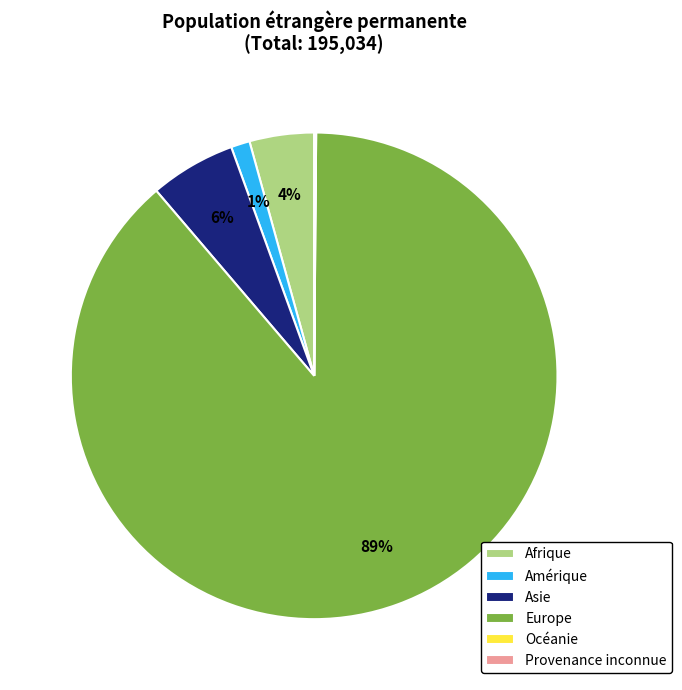

To the nearest percent, what is the average slice percentage?

17%